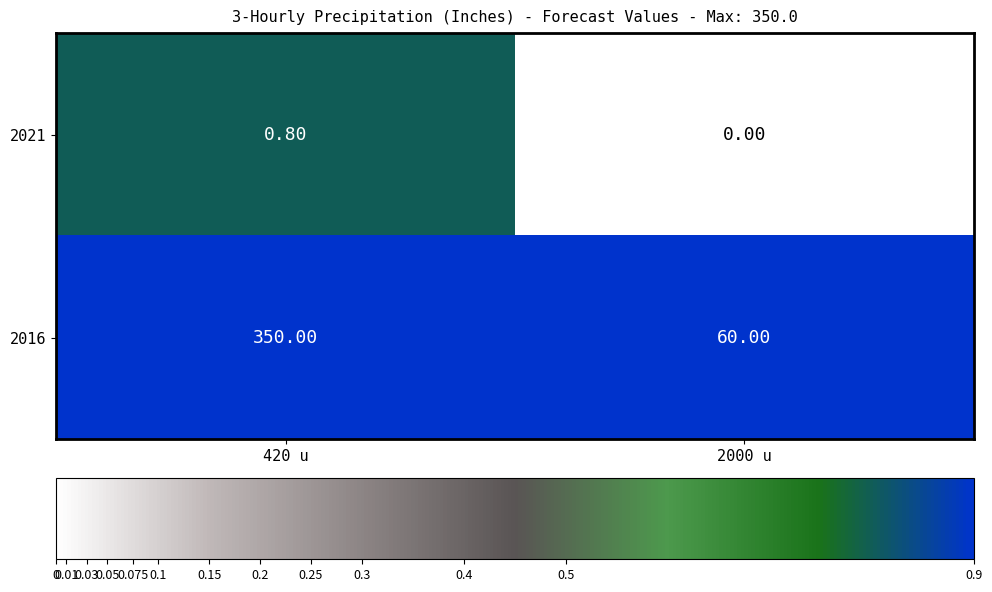

What is the difference between the maximum and minimum values in the 2016 series?

290.0